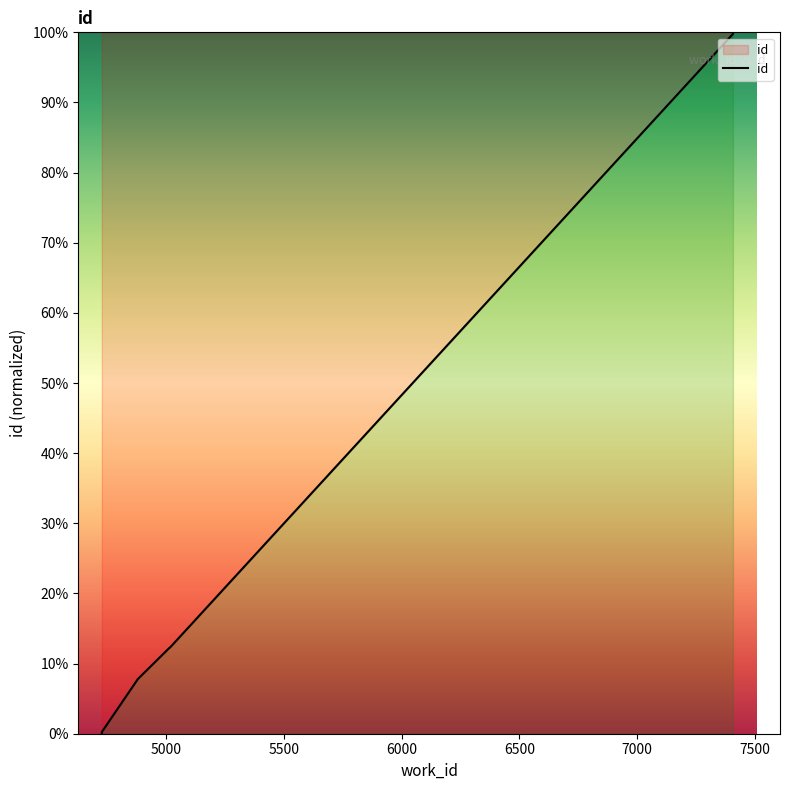

How many lines are shown in the chart?

1